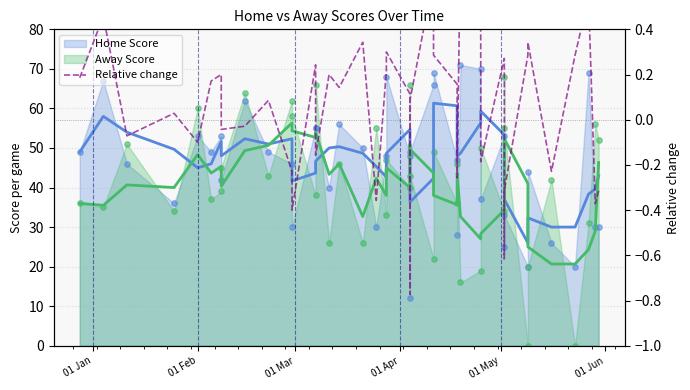

Which series contains the lowest Y value?

Relative change